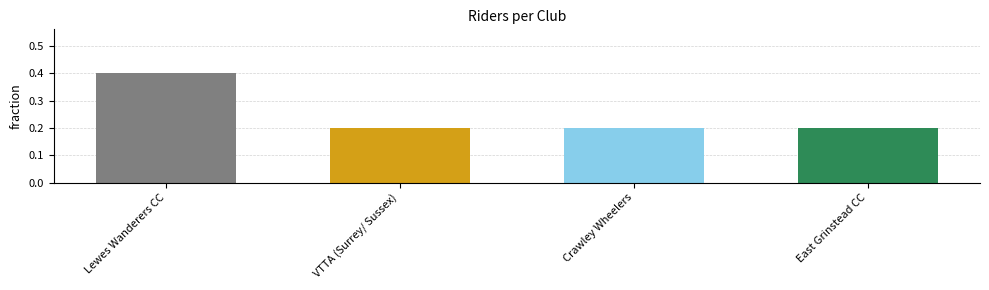

Reading right to left, extract all data points from this chart.

East Grinstead CC=0.2	Crawley Wheelers=0.2	VTTA (Surrey/ Sussex)=0.2	Lewes Wanderers CC=0.4